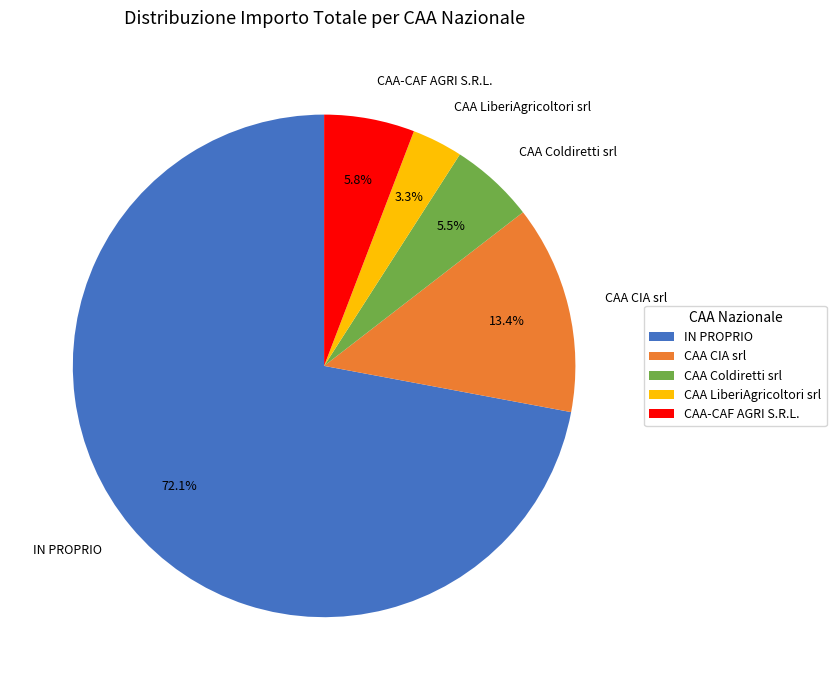

To the nearest percent, what is the average slice percentage?

20%